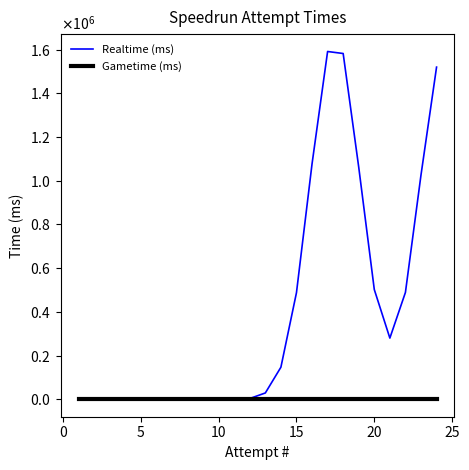

Rank the series by their maximum value, from lowest to highest.

Gametime (ms), Realtime (ms)